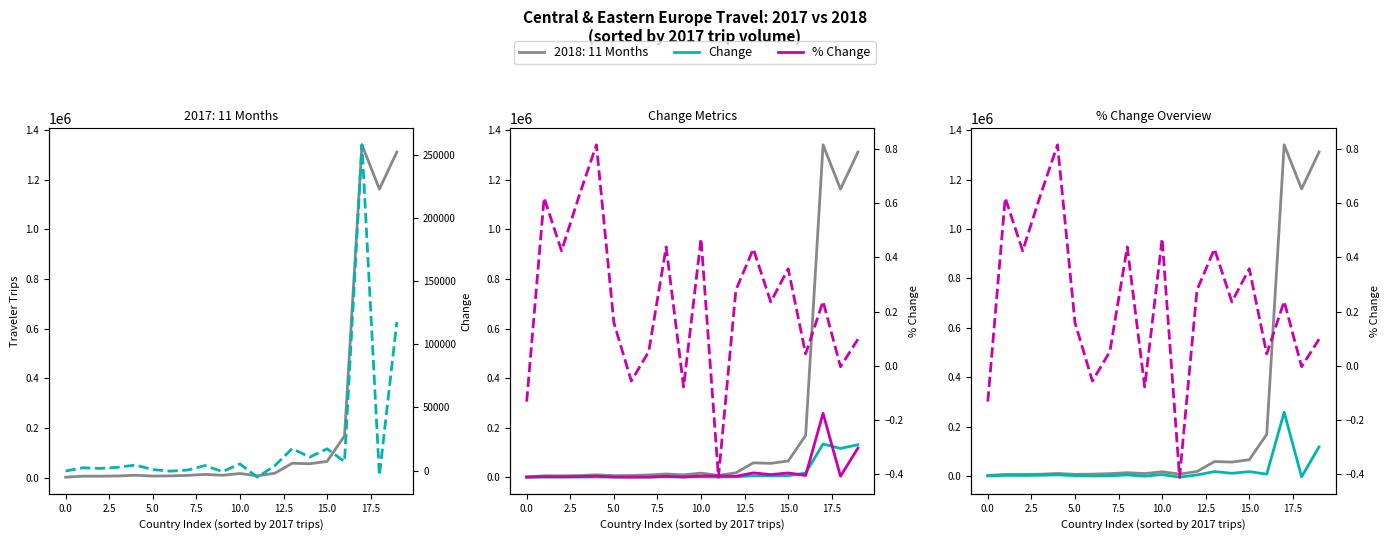

Is the value of Change at 14 greater than the value of % Change at 5.0?

Yes